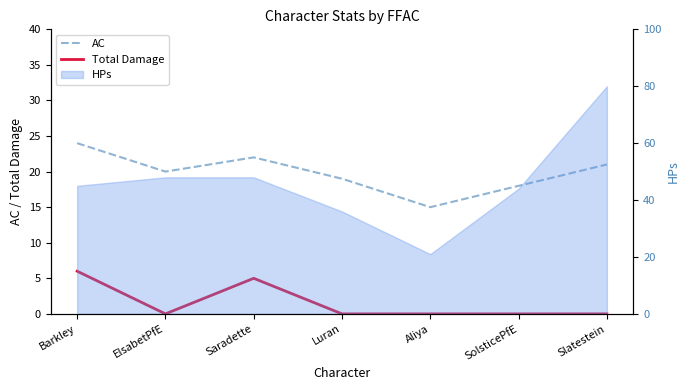

True or false: AC and Total Damage cross at least once.

False